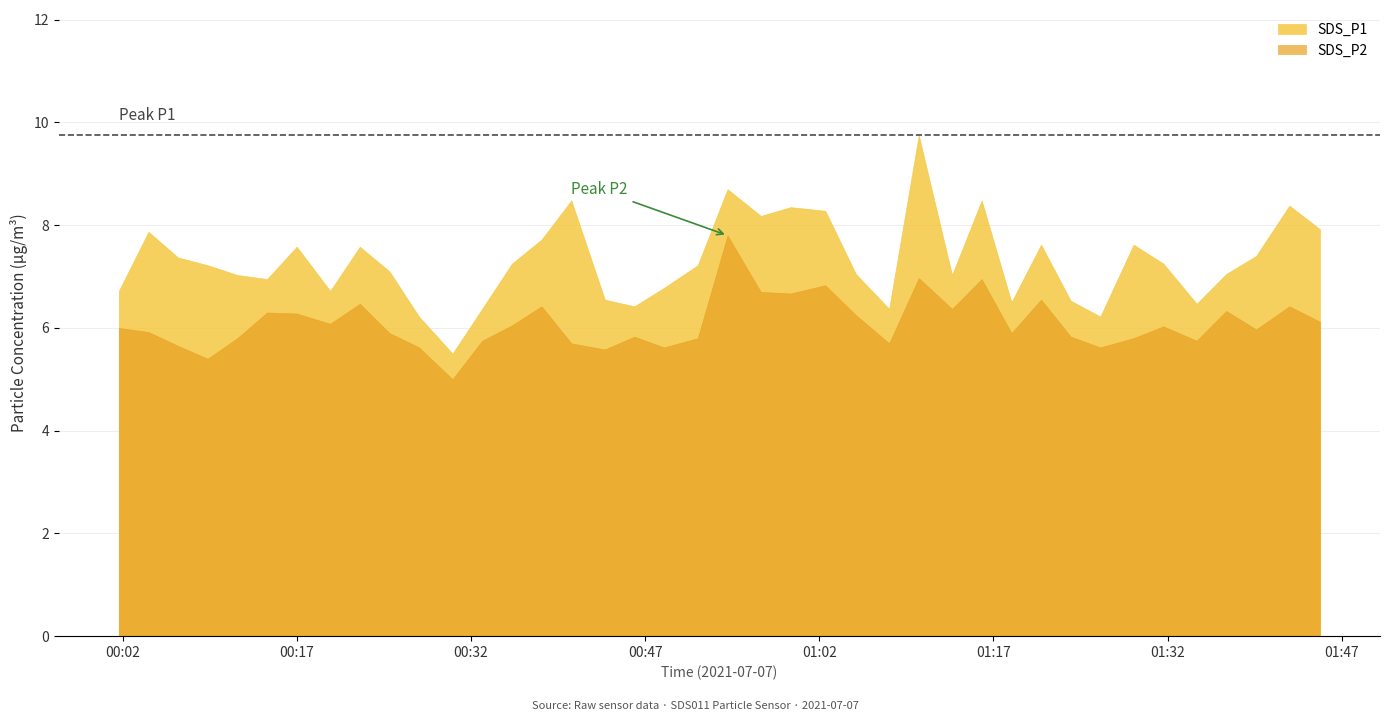

Which series has the widest spread of values?

SDS_P1